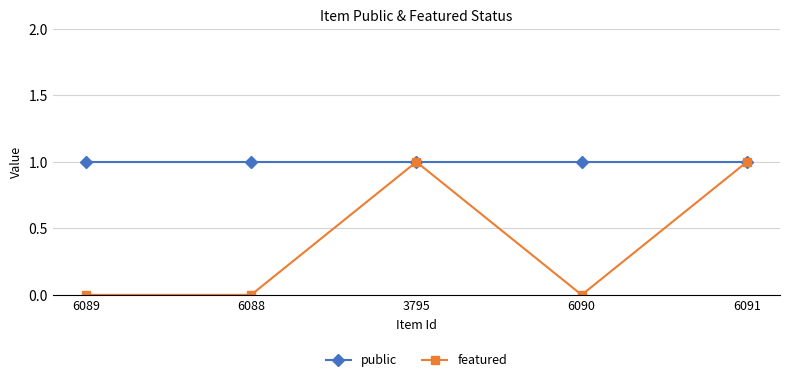

Reading left to right, list all the values displayed in this chart.

public: 1	1	1	1	1
featured: 0	0	1	0	1